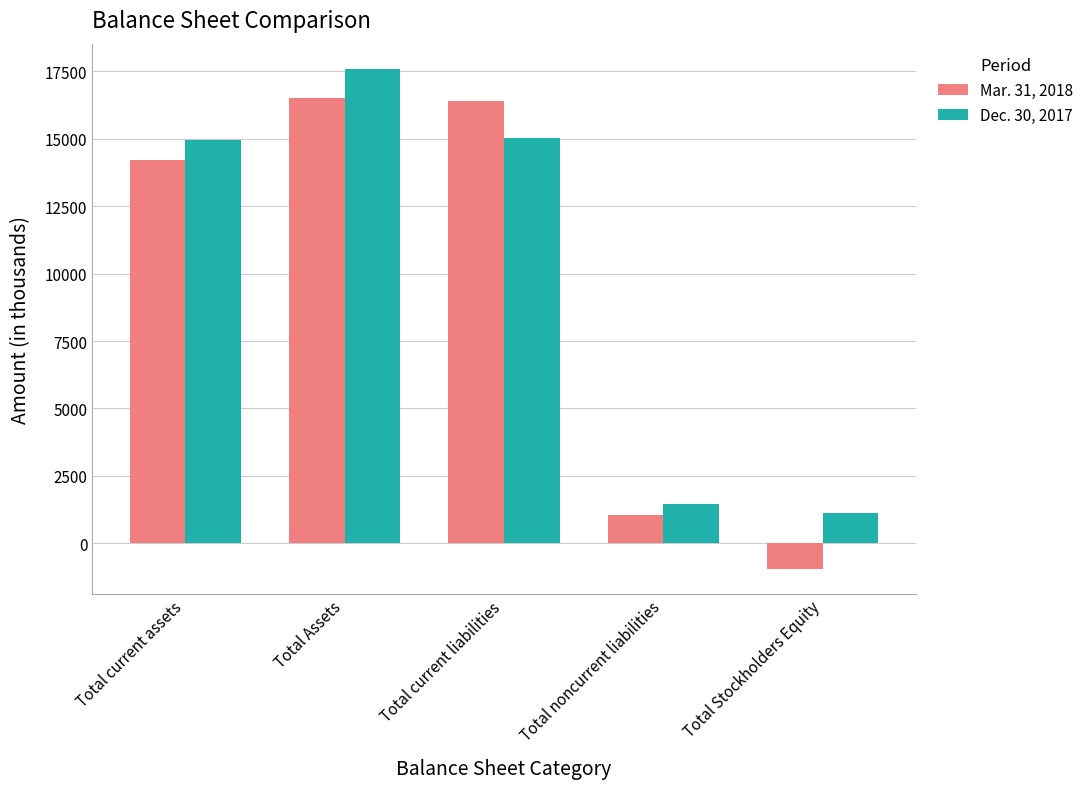

Rank the series by their maximum value, from highest to lowest.

Dec. 30, 2017, Mar. 31, 2018